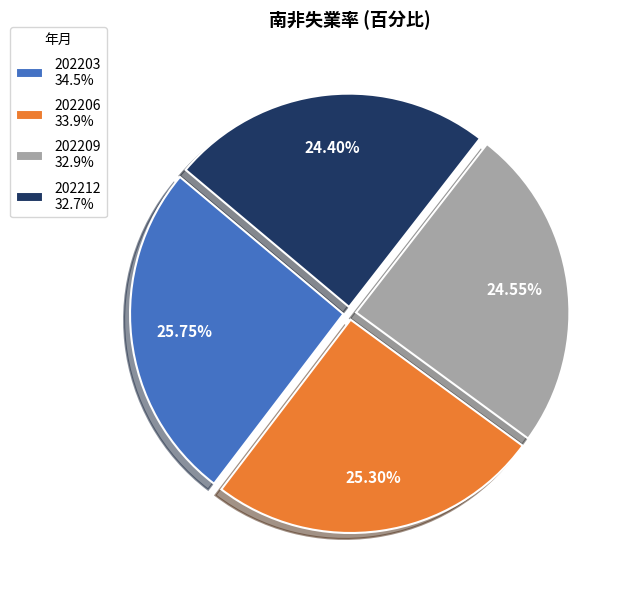

To the nearest percent, what is the difference between the largest and smallest slice percentages?

1%